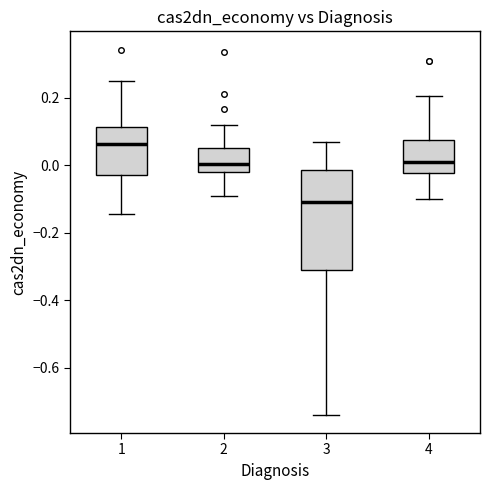

Reading left to right, transcribe this box plot: for each box, give where its median line is, the range the box spans, and where its two whiskers end, as read against the y-axis. The values are not printed on the chart, so give them approximately, as read against the axis.

1: median 0.06, box -0.02 to 0.12, whiskers -0.14 to 0.26
2: median 0.00, box -0.02 to 0.06, whiskers -0.10 to 0.12
3: median -0.12, box -0.32 to -0.02, whiskers -0.74 to 0.06
4: median 0.02, box -0.02 to 0.08, whiskers -0.10 to 0.20